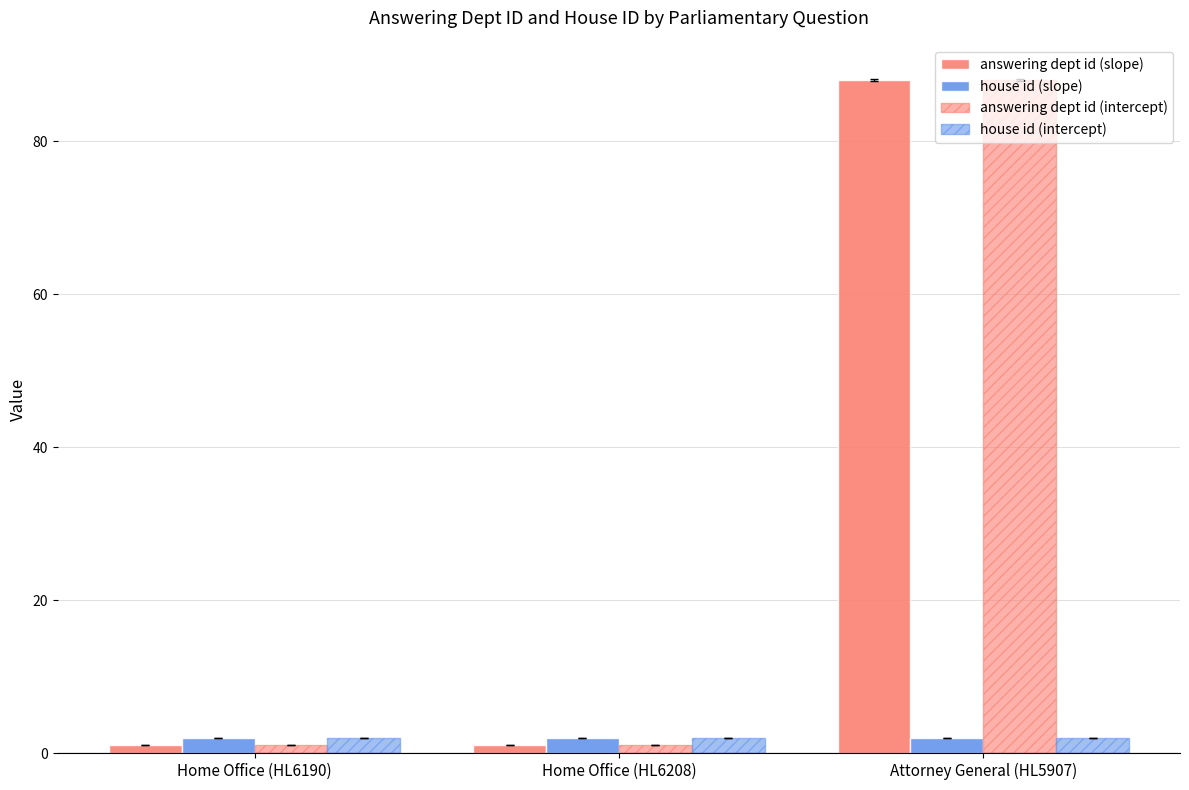

Where is answering dept id (intercept) nearest to the value 44?

Home Office (HL6190)